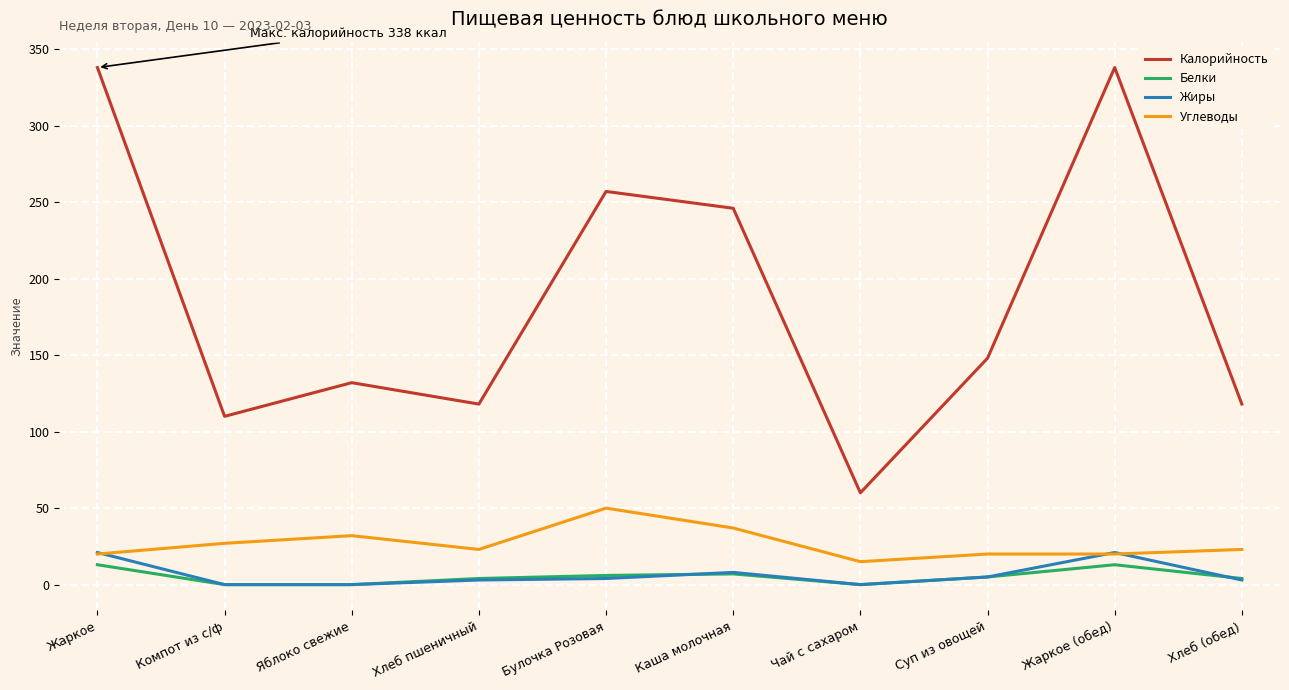

Which series has the largest range (max minus min)?

Калорийность